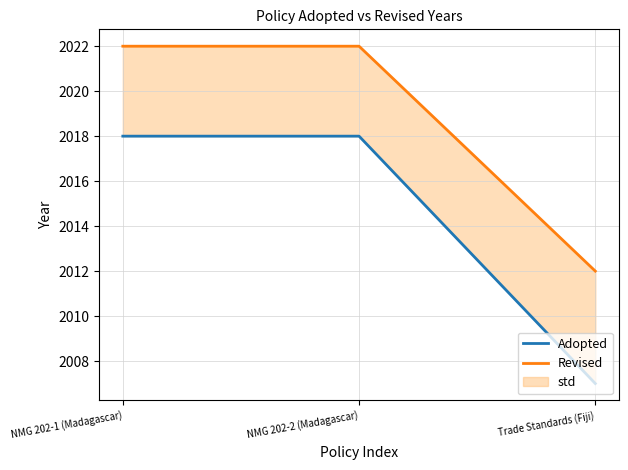

Where is Revised nearest to the value 2017?

NMG 202-1 (Madagascar)